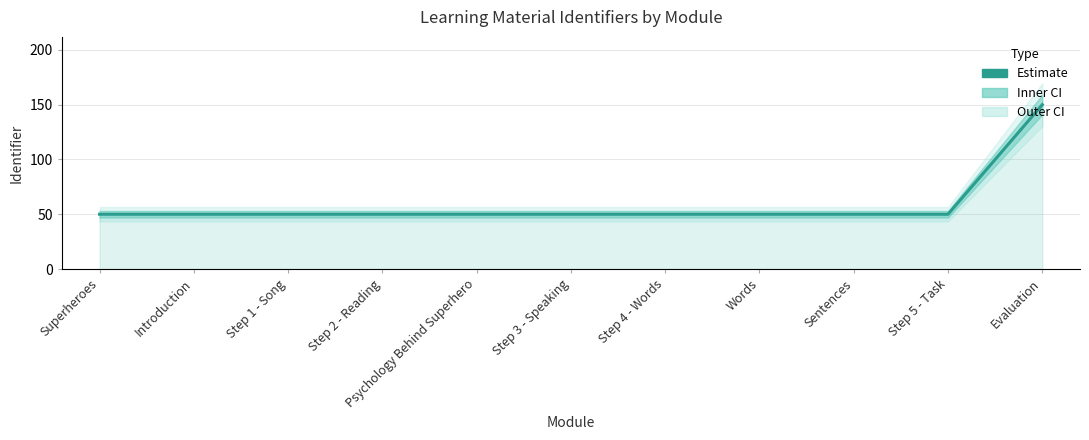

Reading left to right, list all the values displayed in this chart.

50.0	50.0	50.0	50.0	50.0	50.0	50.0	50.0	50.0	50.0	150.0